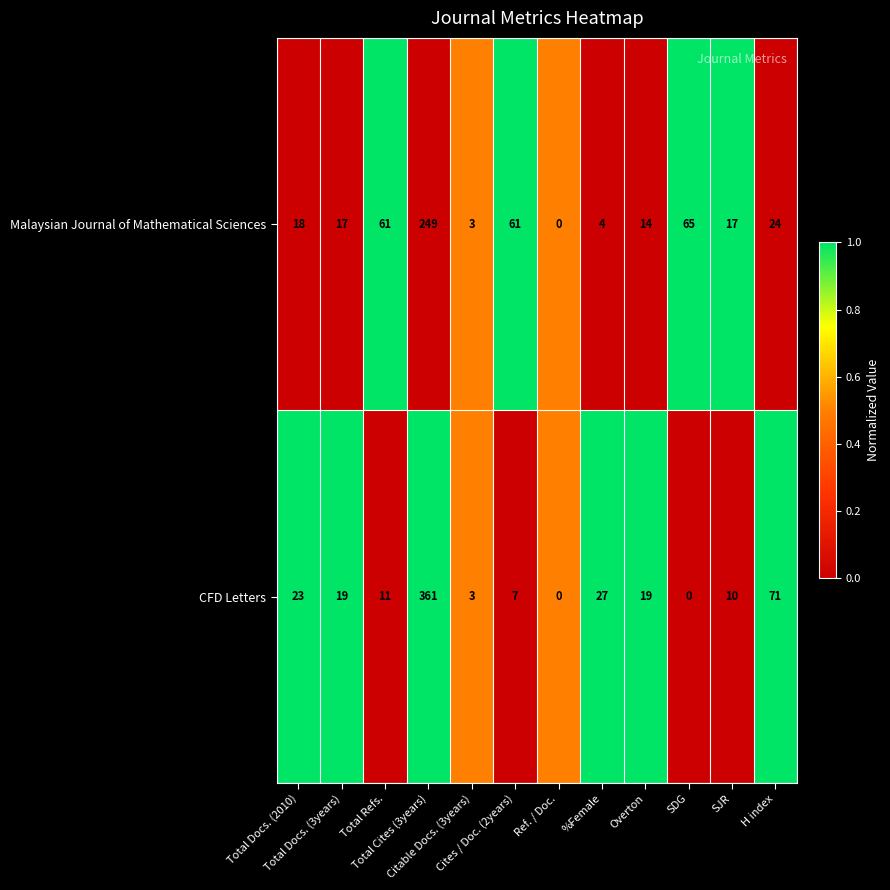

What is the difference between the maximum and minimum values in the Malaysian Journal of Mathematical Sciences series?

249